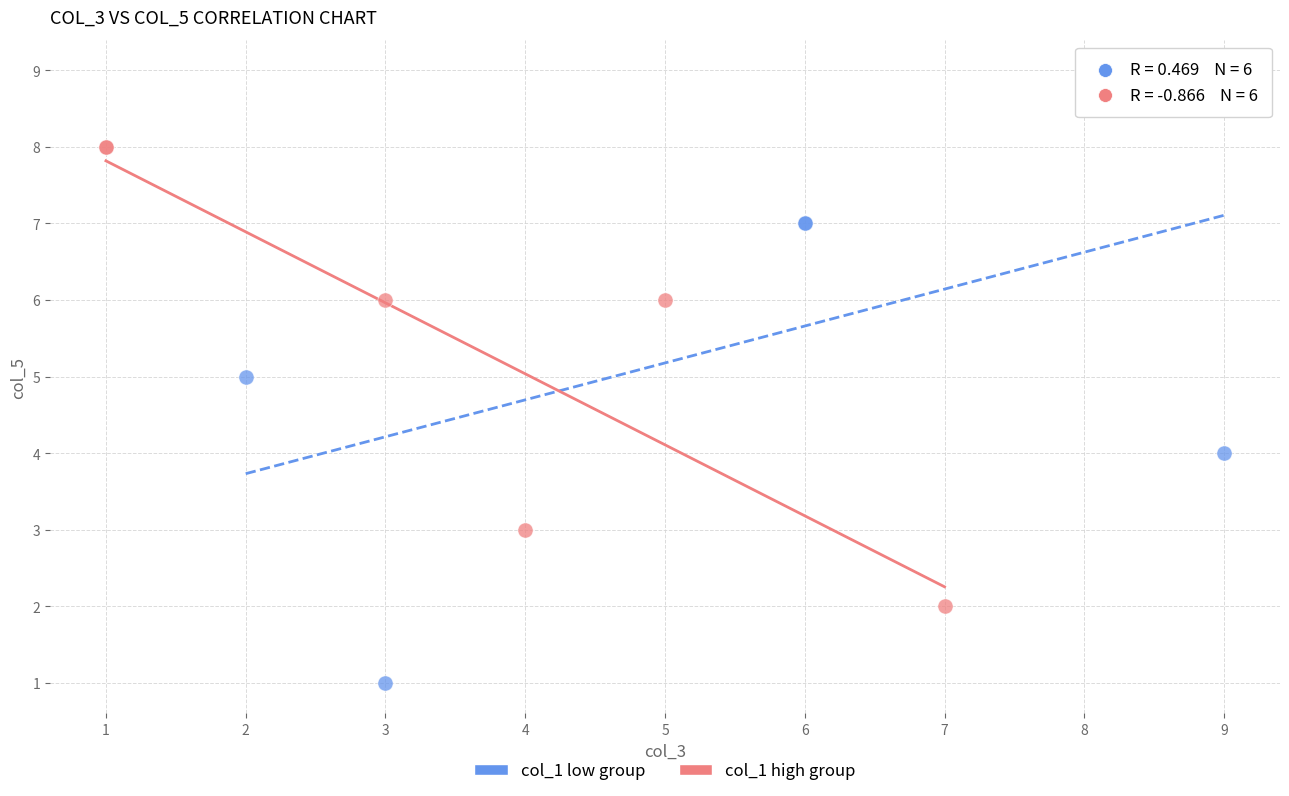

Which series reaches the minimum Y coordinate?

col_1 low group